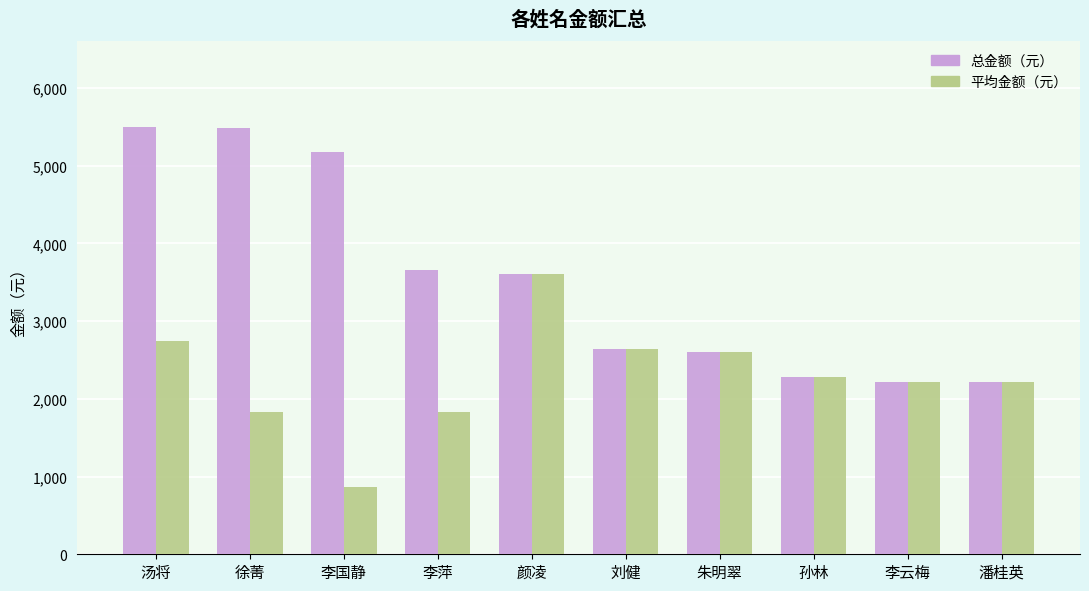

Read the 总金额（元） value at 汤将.

5500.0